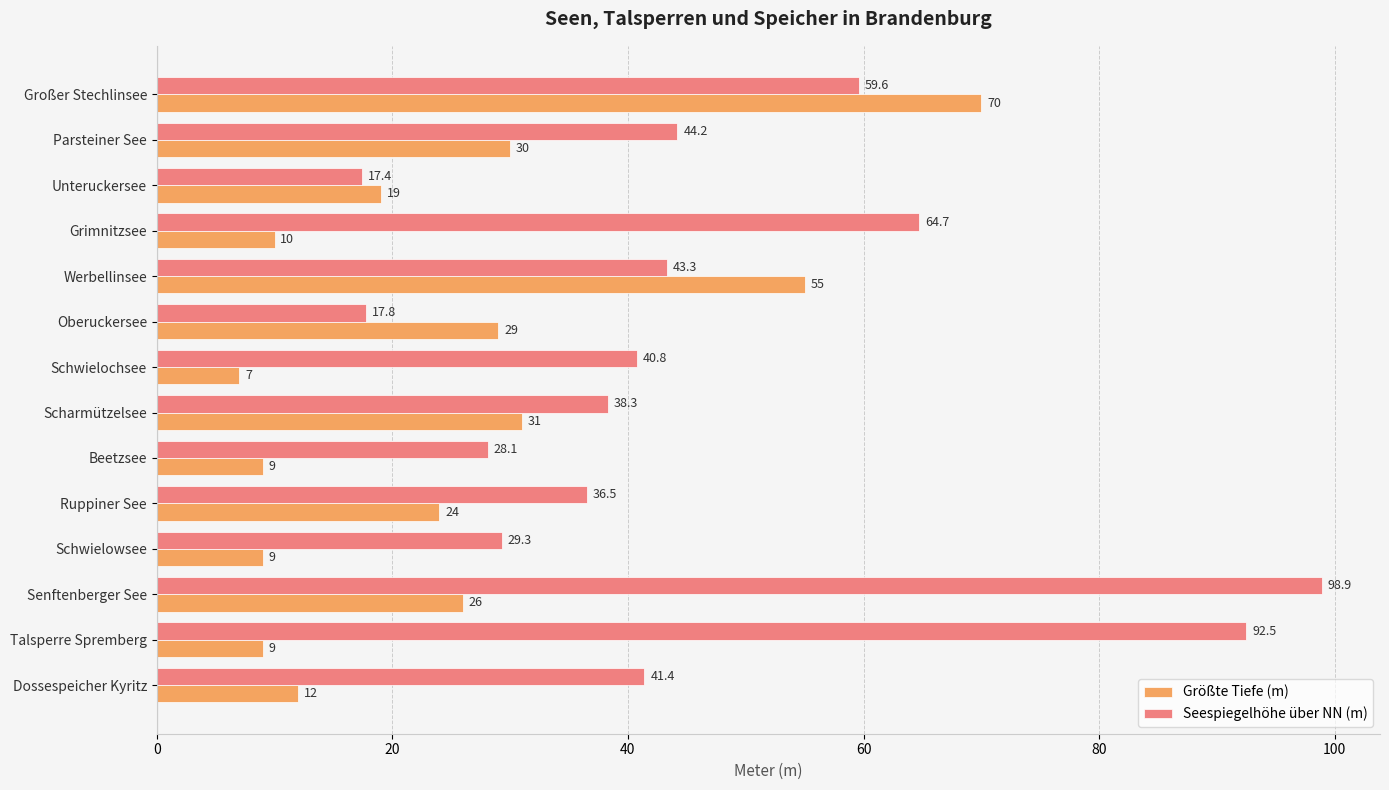

Which series has the widest spread of values?

Seespiegelhöhe über NN (m)